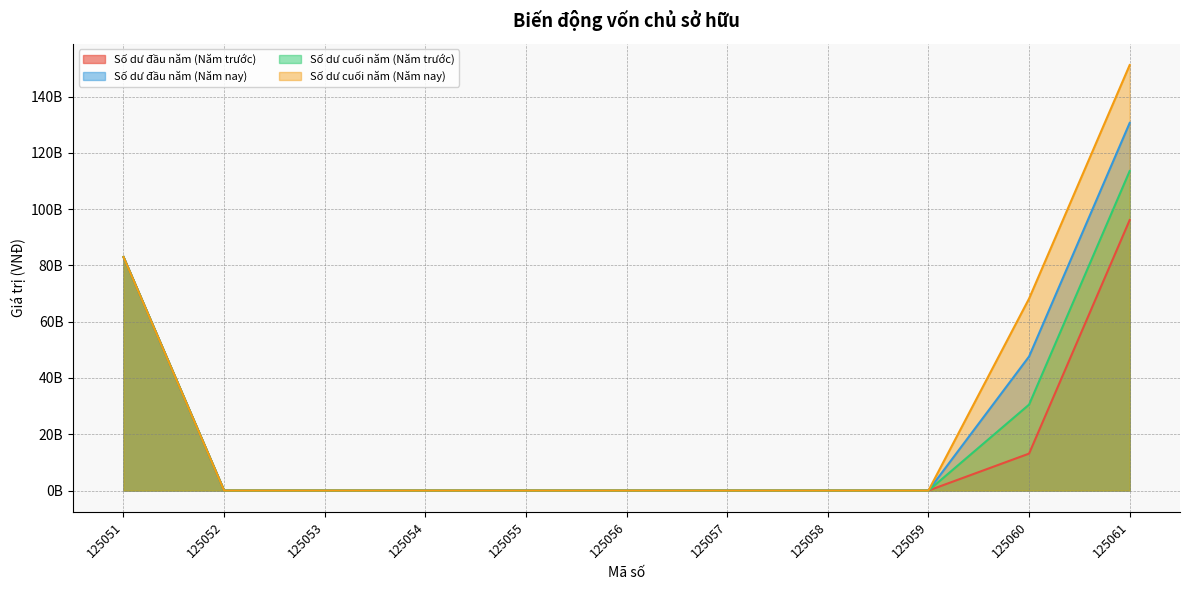

Reading right to left, what are all the values shown in this chart?

Số dư đầu năm (Năm trước): 96128880084	13128880084	0	0	0	0	0	0	0	0	83000000000
Số dư đầu năm (Năm nay): 130634105957	47634105957	0	0	0	0	0	0	0	0	83000000000
Số dư cuối năm (Năm trước): 113541821704	30541821704	0	0	0	0	0	0	0	0	83000000000
Số dư cuối năm (Năm nay): 151204486466	68204486466	0	0	0	0	0	0	0	0	83000000000